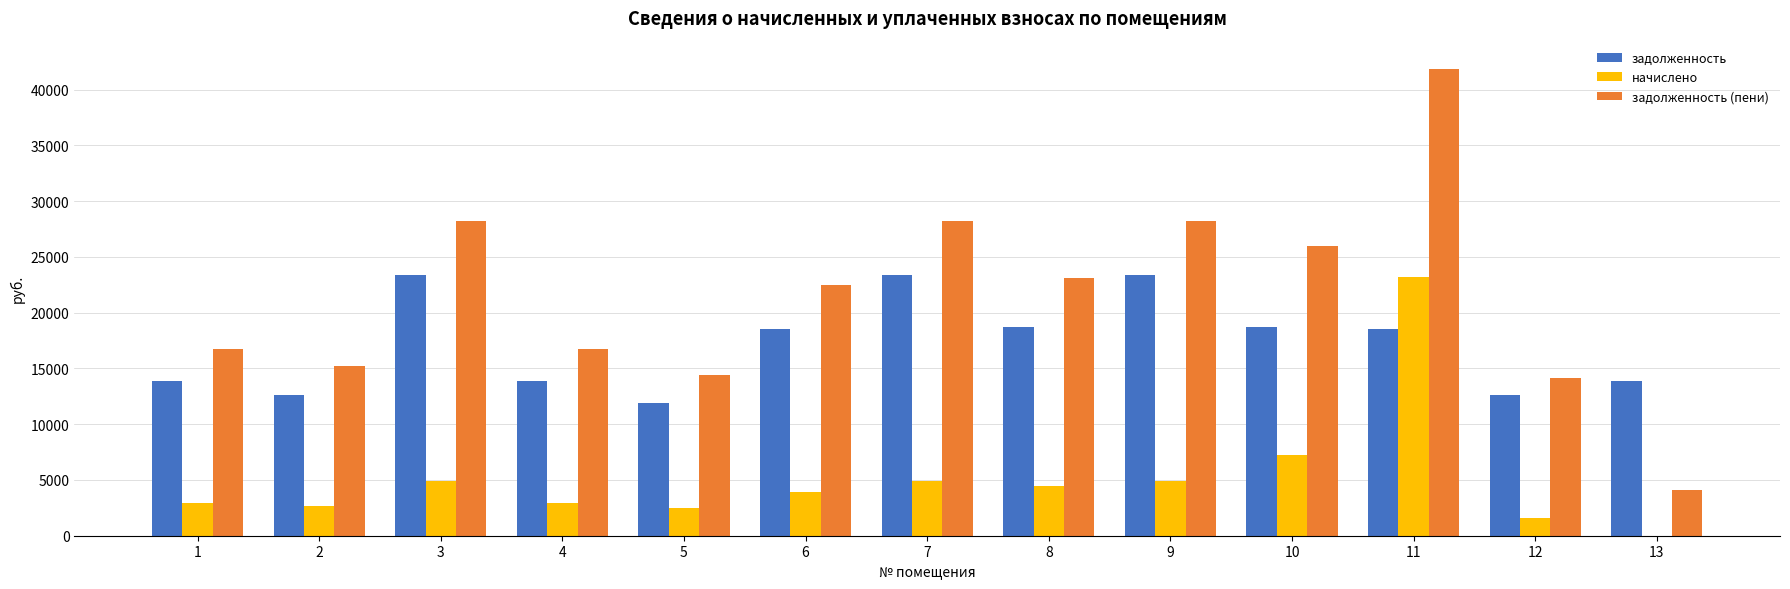

What is the value of the задолженность (пени) bar at the 11th from the left?

41802.5